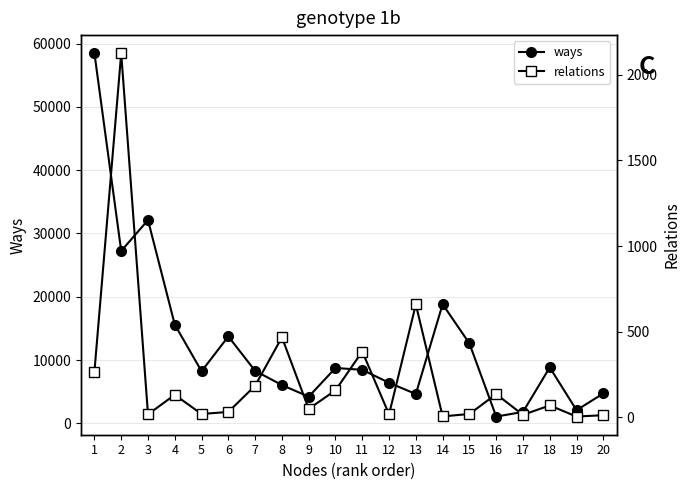

Is this an area chart (filled region under the line)?

No